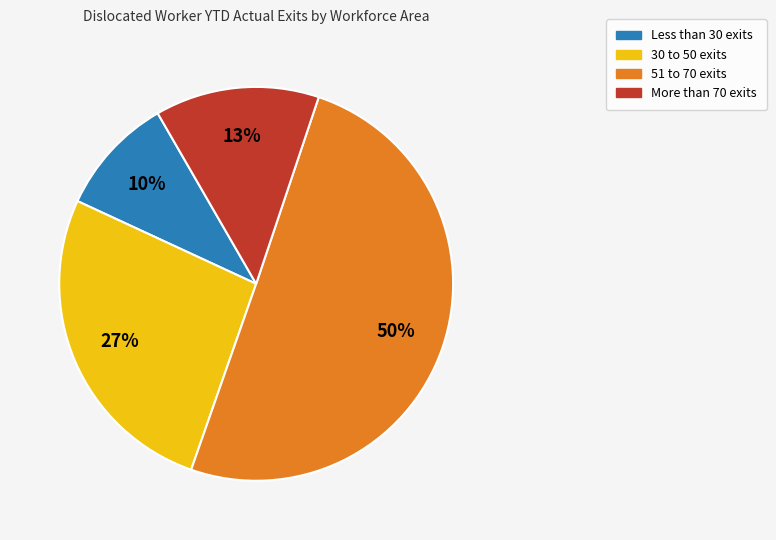

To the nearest percent, what is the difference between the largest and smallest slice percentages?

40%